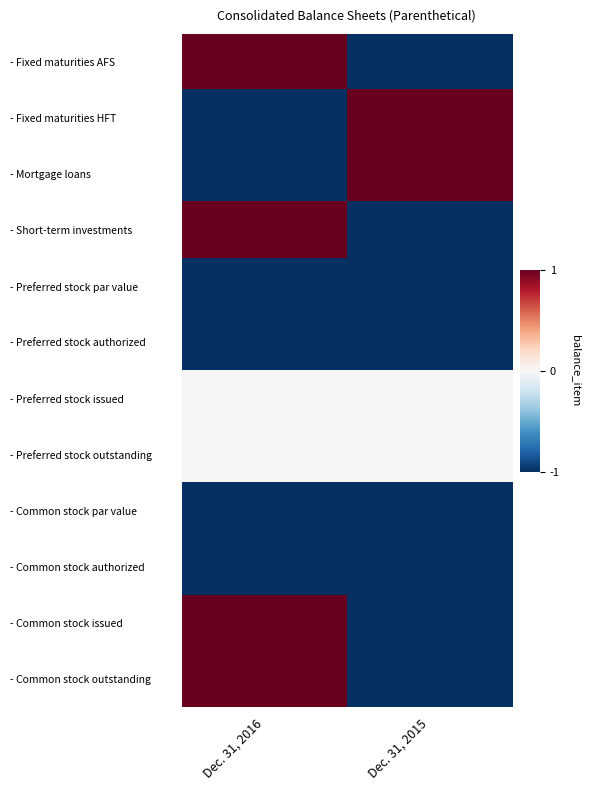

Reading right to left, transcribe all the data shown in this chart.

- Fixed maturities AFS: Dec. 31, 2015=-1.0	Dec. 31, 2016=1.0
- Fixed maturities HFT: Dec. 31, 2015=1.0	Dec. 31, 2016=-1.0
- Mortgage loans: Dec. 31, 2015=1.0	Dec. 31, 2016=-1.0
- Short-term investments: Dec. 31, 2015=-1.0	Dec. 31, 2016=1.0
- Preferred stock par value: Dec. 31, 2015=-1.0	Dec. 31, 2016=-1.0
- Preferred stock authorized: Dec. 31, 2015=-1.0	Dec. 31, 2016=-1.0
- Preferred stock issued: Dec. 31, 2015=0.0	Dec. 31, 2016=0.0
- Preferred stock outstanding: Dec. 31, 2015=0.0	Dec. 31, 2016=0.0
- Common stock par value: Dec. 31, 2015=-1.0	Dec. 31, 2016=-1.0
- Common stock authorized: Dec. 31, 2015=-1.0	Dec. 31, 2016=-1.0
- Common stock issued: Dec. 31, 2015=-1.0	Dec. 31, 2016=1.0
- Common stock outstanding: Dec. 31, 2015=-1.0	Dec. 31, 2016=1.0